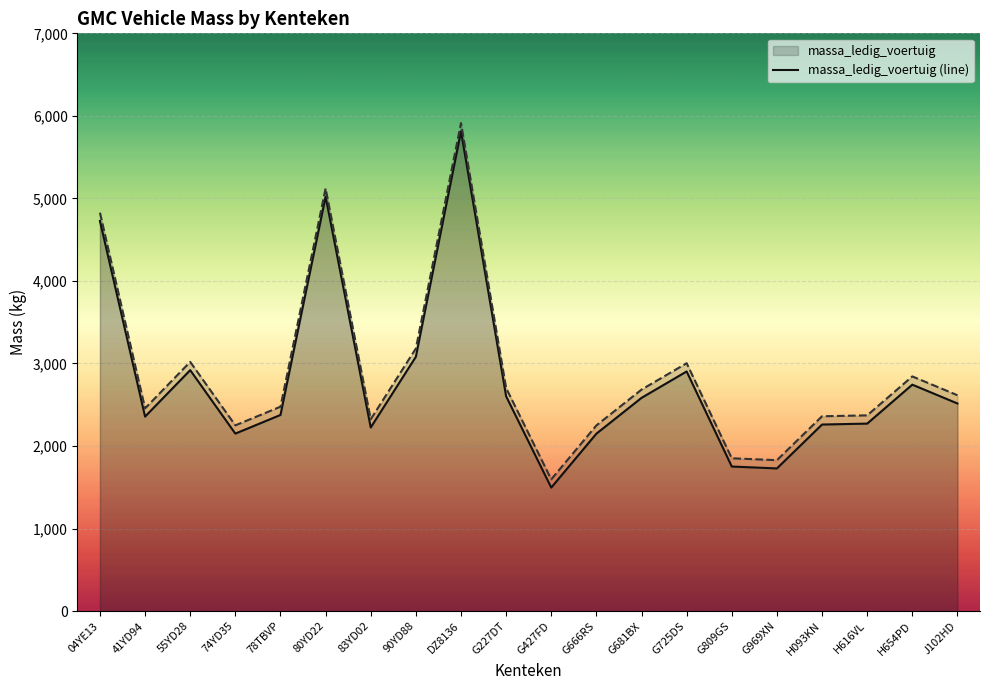

What is the total value across all series at 74YD35?

4400